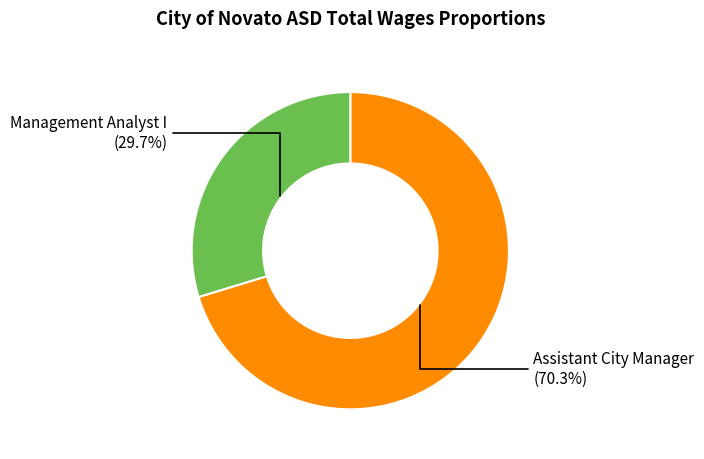

Count the number of slices in the pie.

2